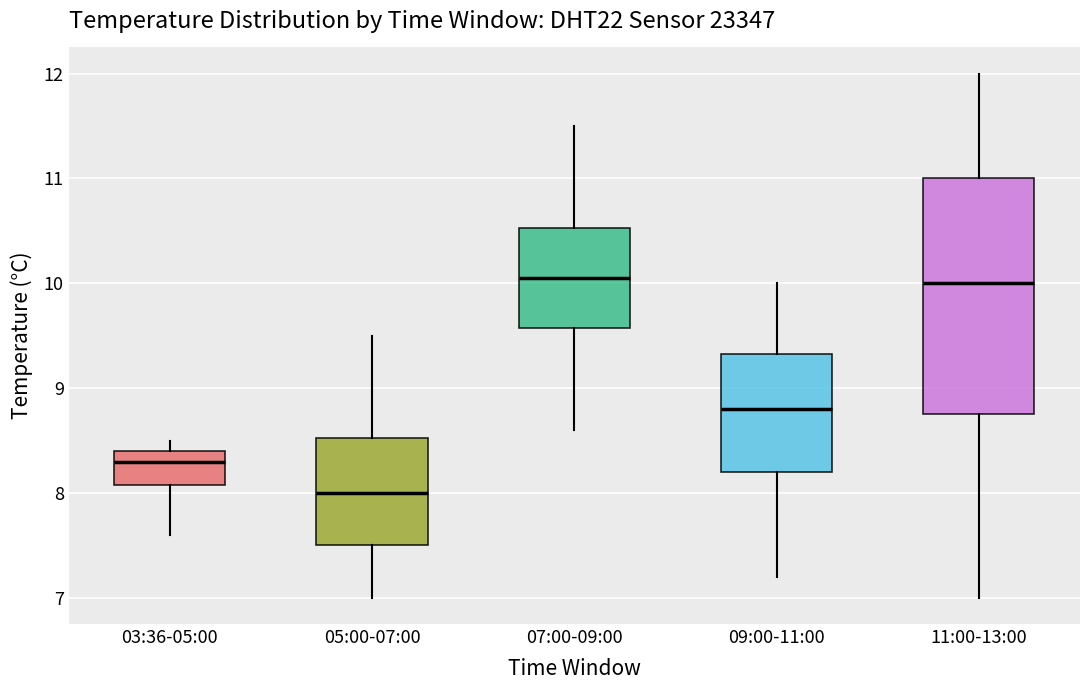

Reading left to right, read every box against the y-axis: the position of its median line, the range the box covers, and the ends of its whiskers. The values are not printed on the chart, so give them approximately, as read against the axis.

03:36-05:00: median 8.3, box 8.1 to 8.4, whiskers 7.6 to 8.5
05:00-07:00: median 8.0, box 7.5 to 8.5, whiskers 7.0 to 9.5
07:00-09:00: median 10.1, box 9.6 to 10.5, whiskers 8.6 to 11.5
09:00-11:00: median 8.8, box 8.2 to 9.3, whiskers 7.2 to 10.0
11:00-13:00: median 10.0, box 8.8 to 11.0, whiskers 7.0 to 12.0